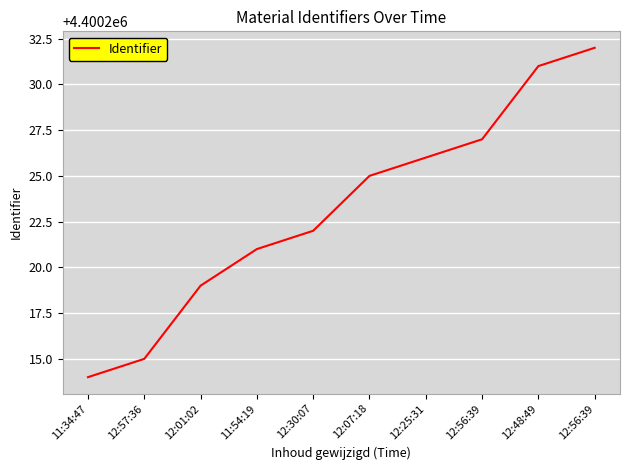

Which category has the highest value across all series?

12:56:39